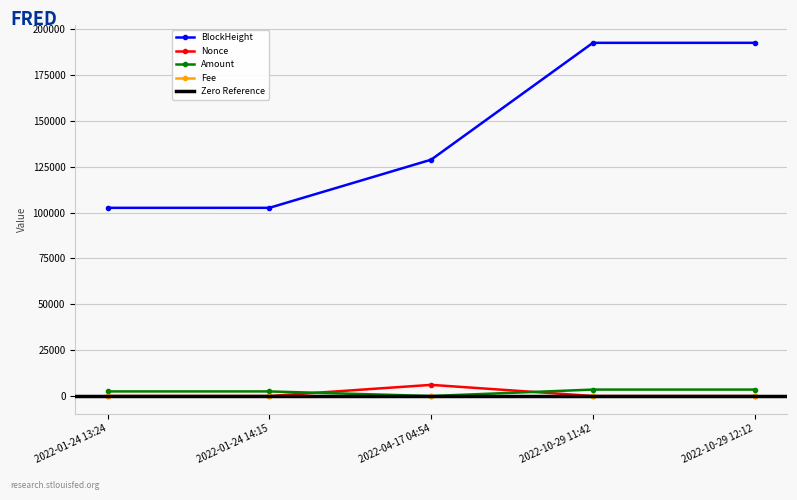

Reading right to left, transcribe all the data shown in this chart.

BlockHeight: 192486.0	192477.0	128795.0	102563.0	102558.0
Nonce: 1.0	4.0	6077.0	0.0	3.0
Amount: 3509.2	3509.2	0.0	2499.0	2500.0
Fee: 0.0	0.0	0.0	0.0	0.0